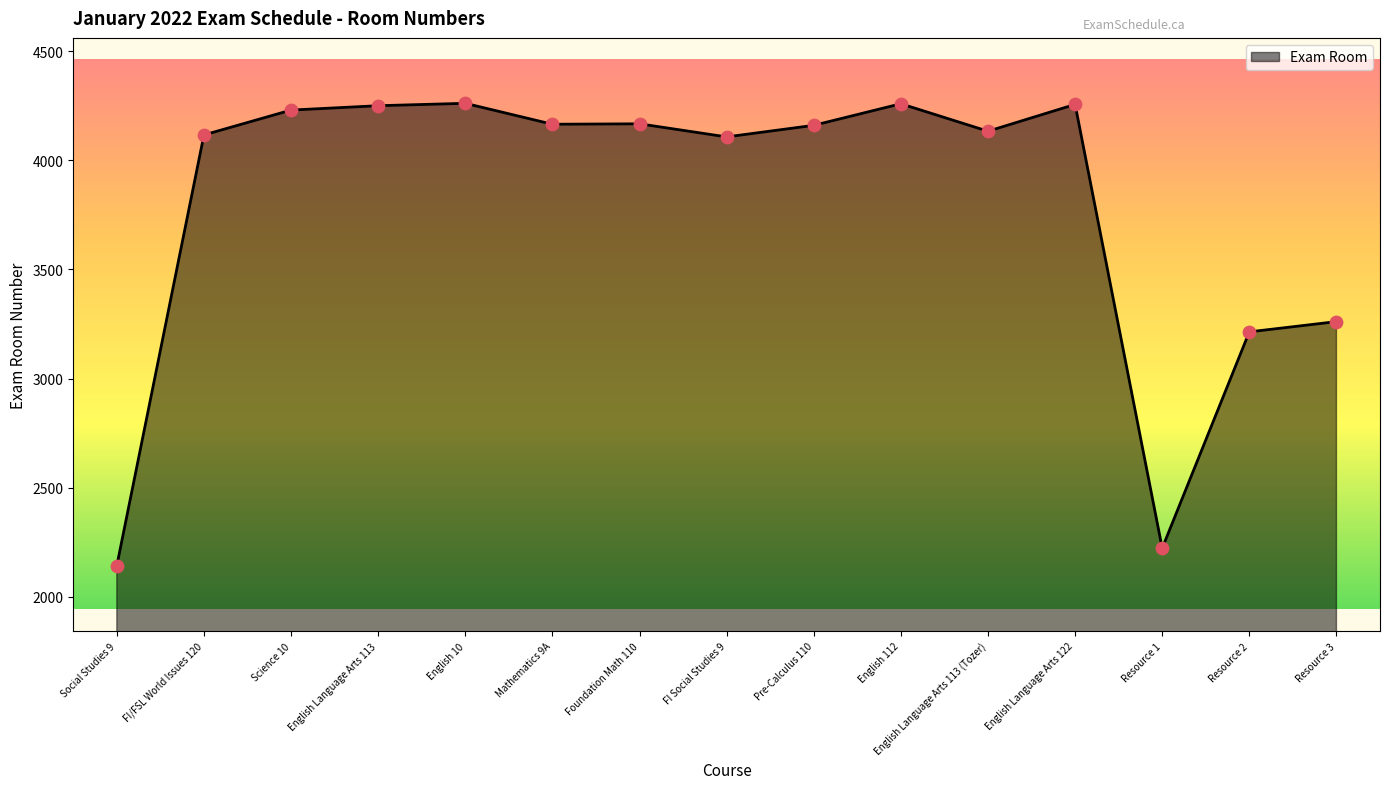

What is the change in value from Foundation Math 110 to English Language Arts 113 (Tozer)?

-34